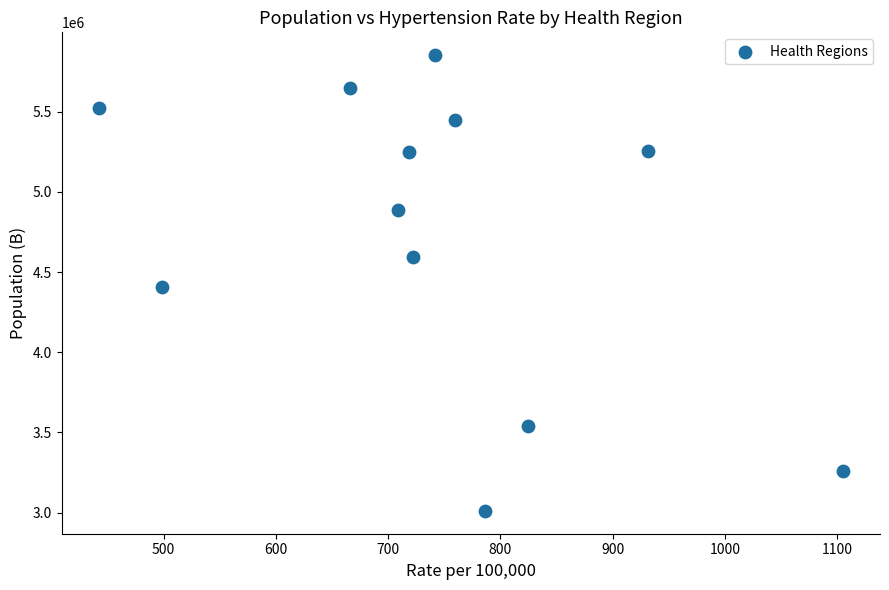

What is the average Y value?

4722271